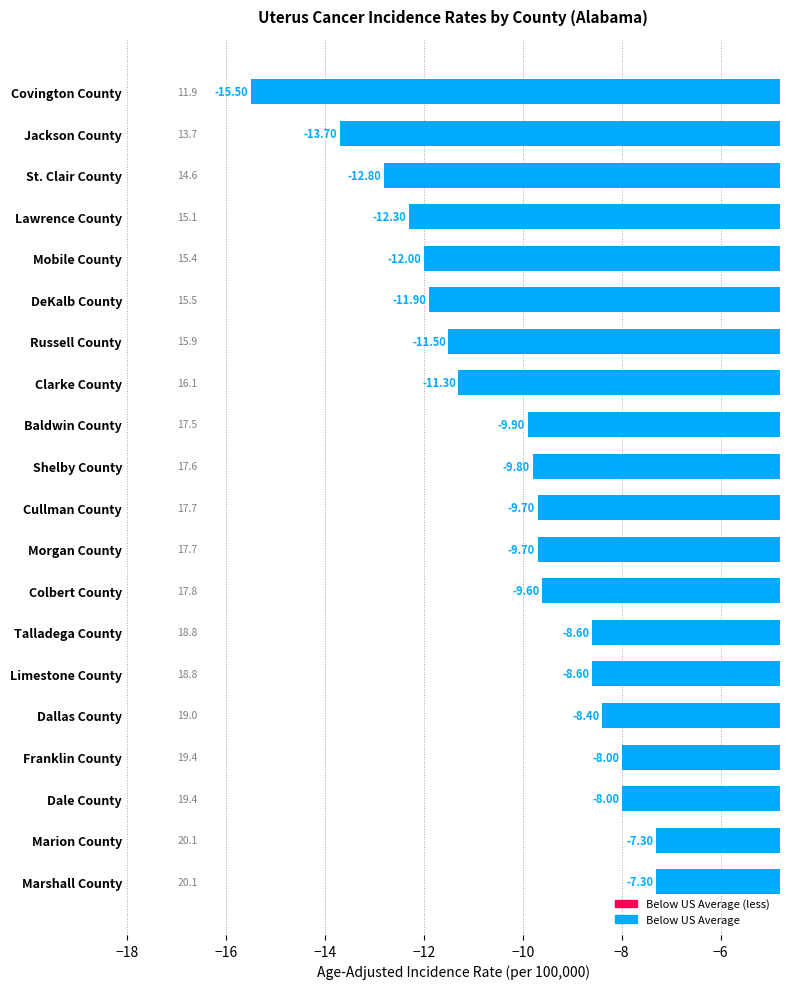

Between Franklin County and Colbert County, which is larger?

Franklin County